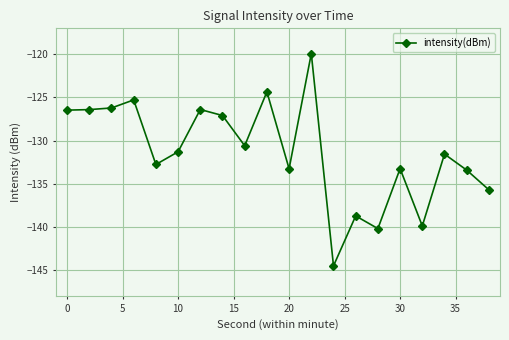

What is the value of the 6th point from the left?

-131.3